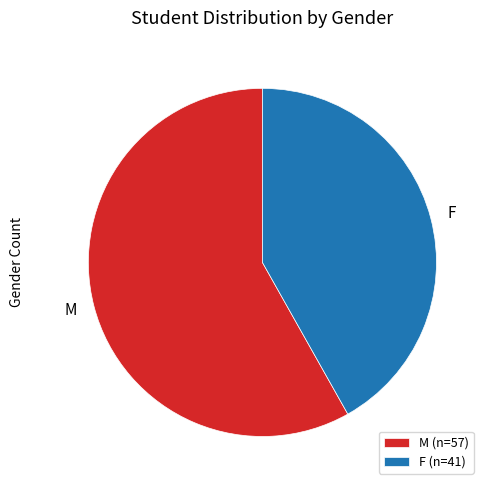

What is the ratio of the value at M (n=57) to the value at F (n=41)?

1.4